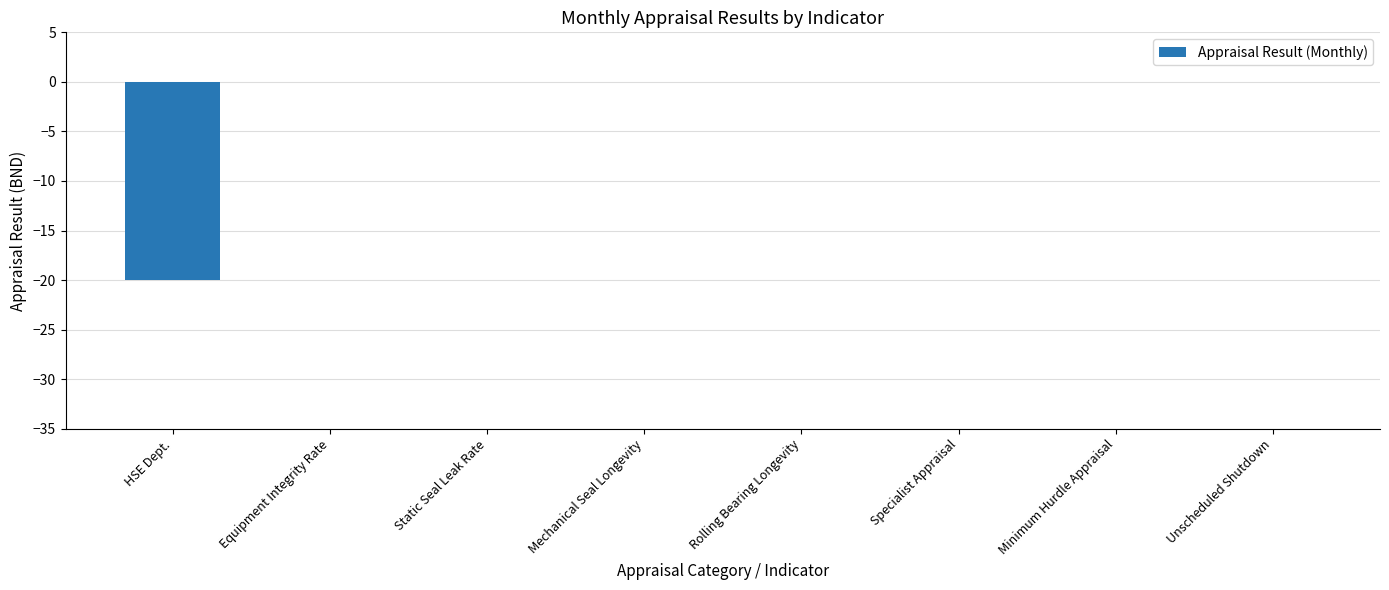

What is the sum of all values?

-20